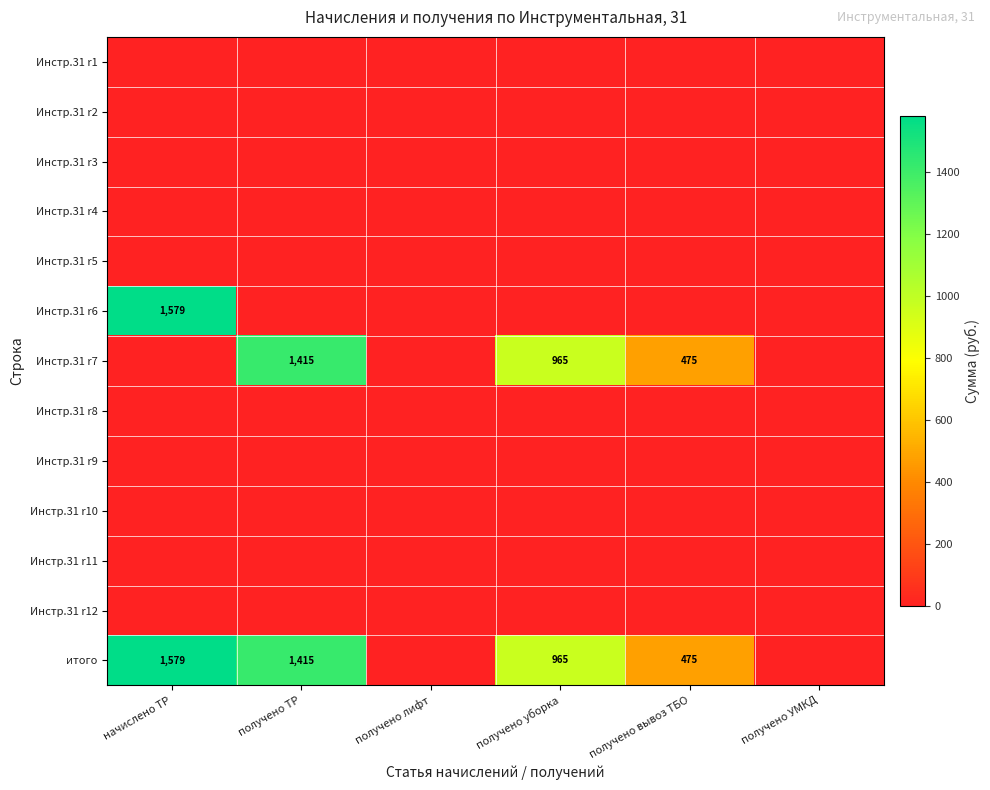

True or false: итого has a value of 2367 at начислено ТР.

False